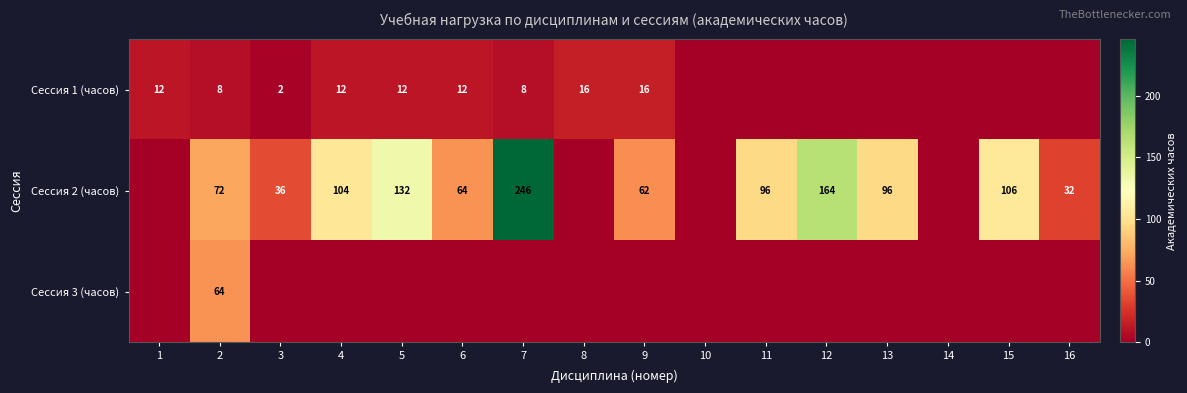

Is it true that Сессия 2 (часов) equals 277 at 12?

False